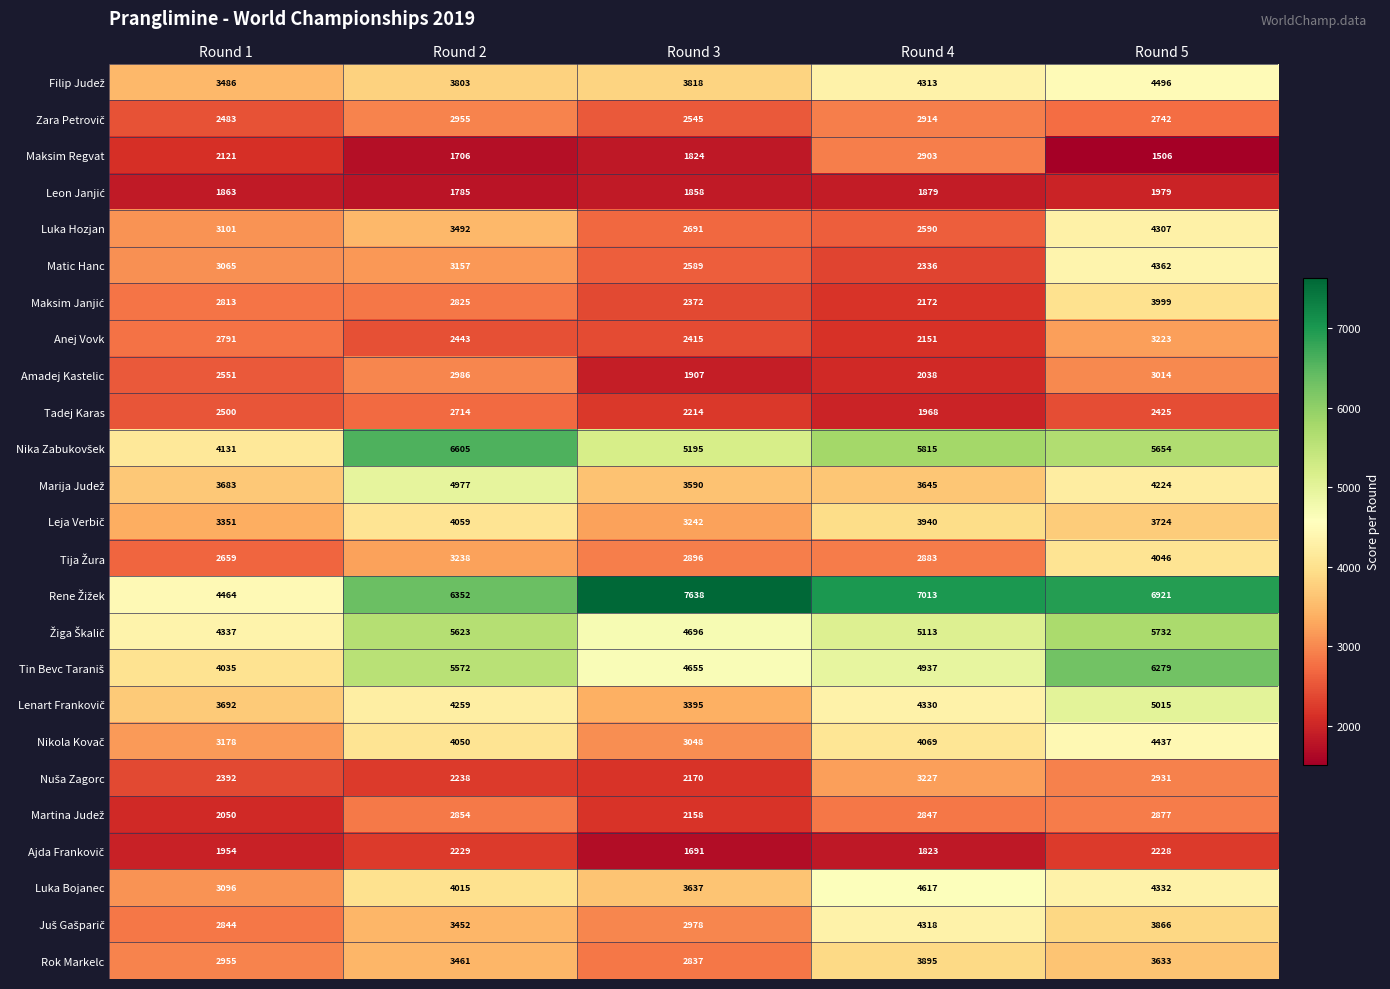

How many categories are shown in the chart?

5